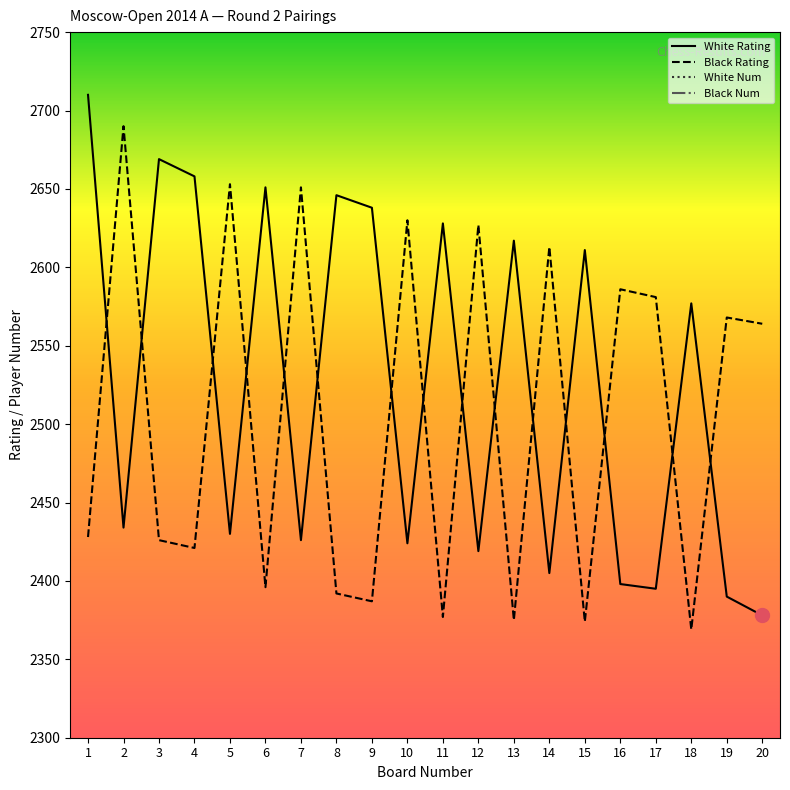

Does the chart have visible grid lines?

No